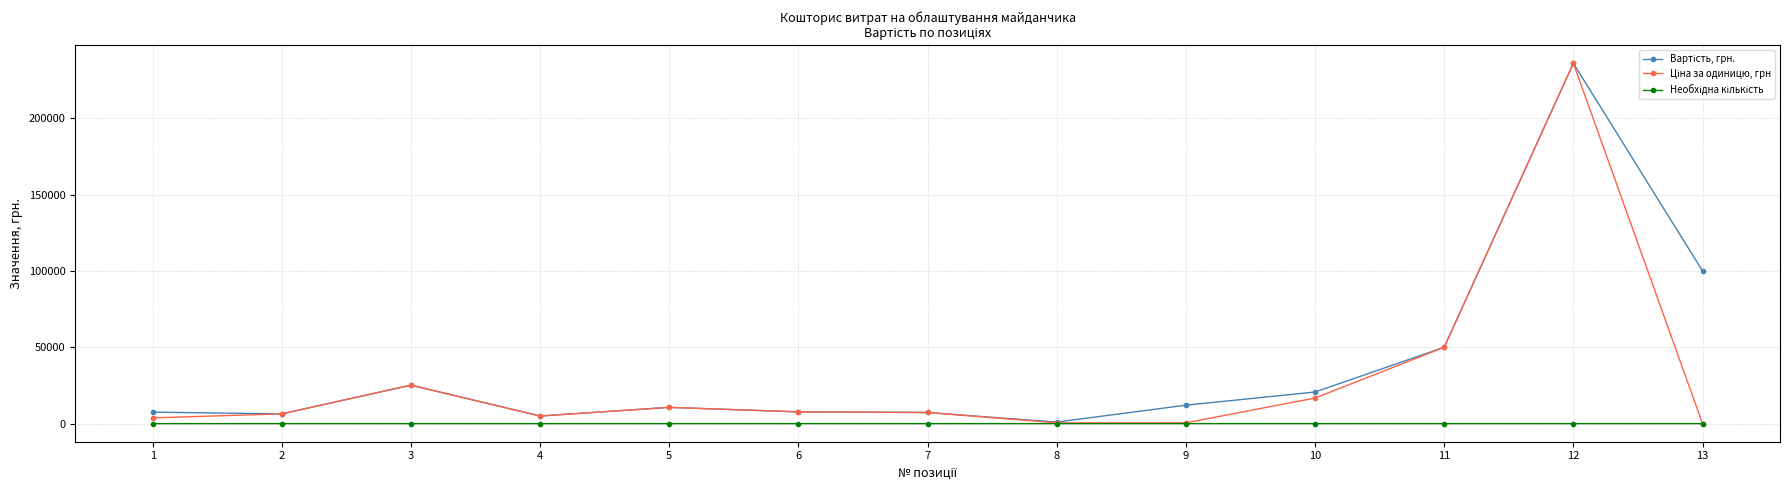

What is the greatest value displayed?

236000.0